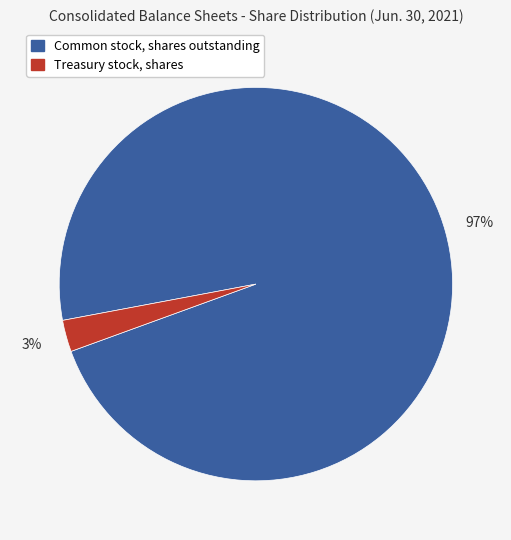

Which category has the smallest portion of the pie?

Treasury stock, shares